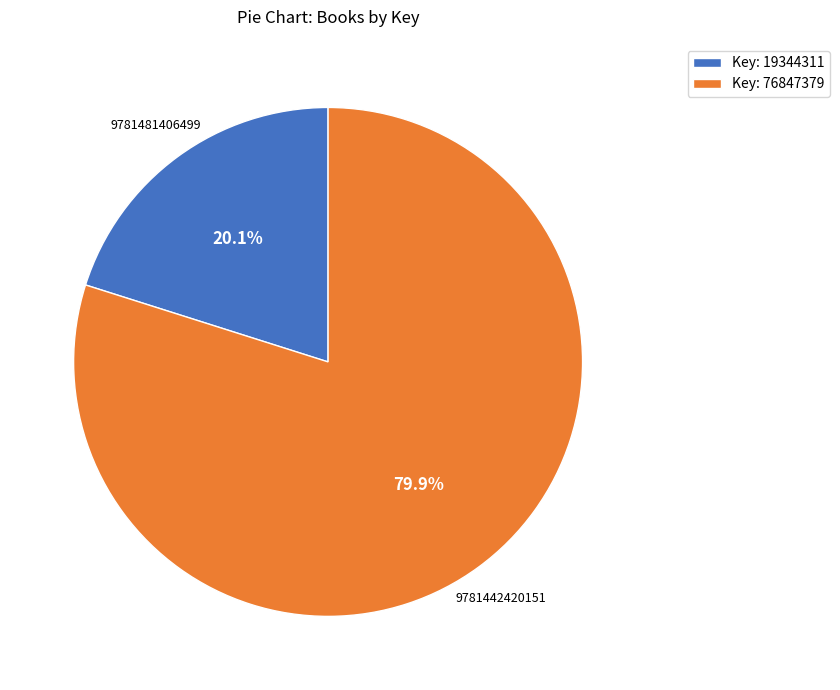

Rank the categories by value from lowest to highest.

Key: 19344311, Key: 76847379